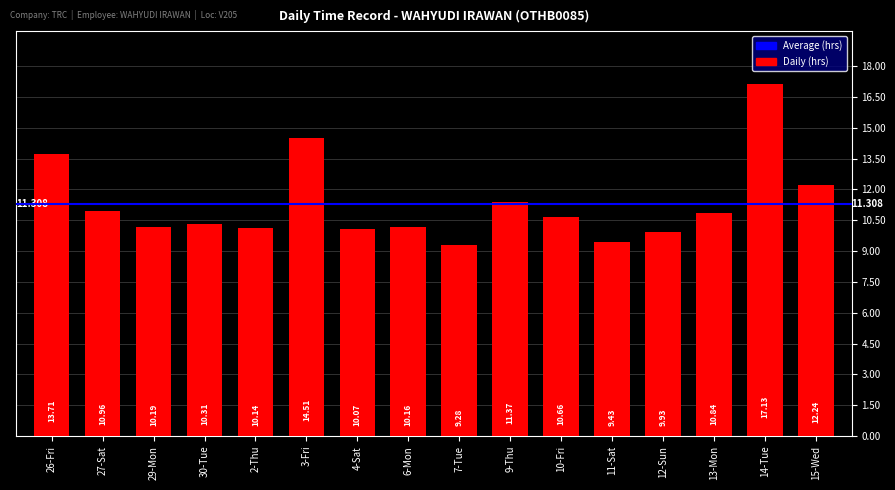

What value does the data have at 14-Tue?

17.1